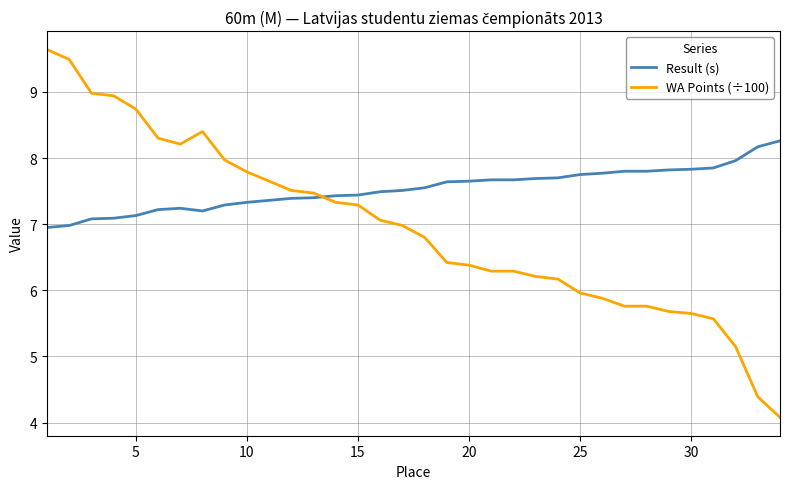

List the series in order of their peak value, lowest first.

Result (s), WA Points (÷100)